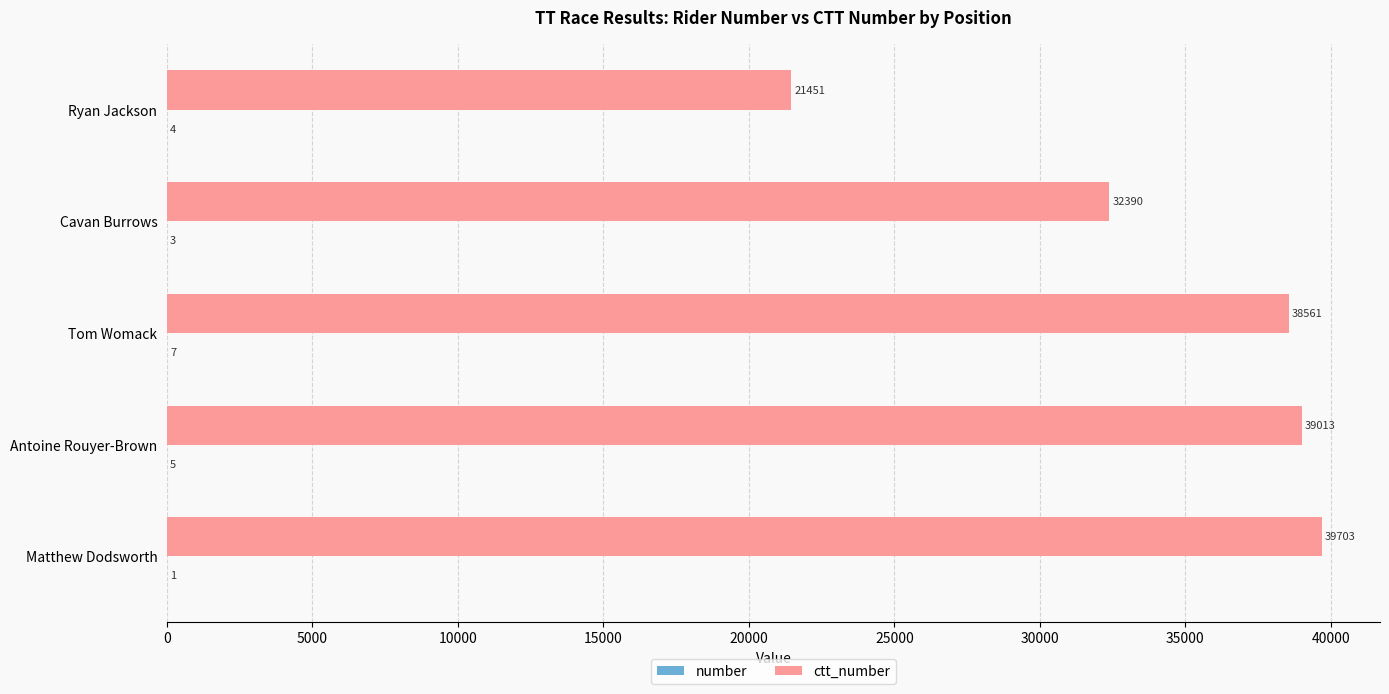

What is the maximum value shown in the chart?

39703